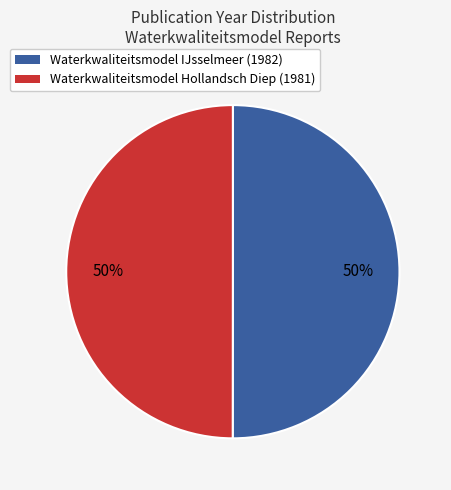

What percentage is the Waterkwaliteitsmodel Hollandsch Diep (1981) slice, to the nearest percent?

50%